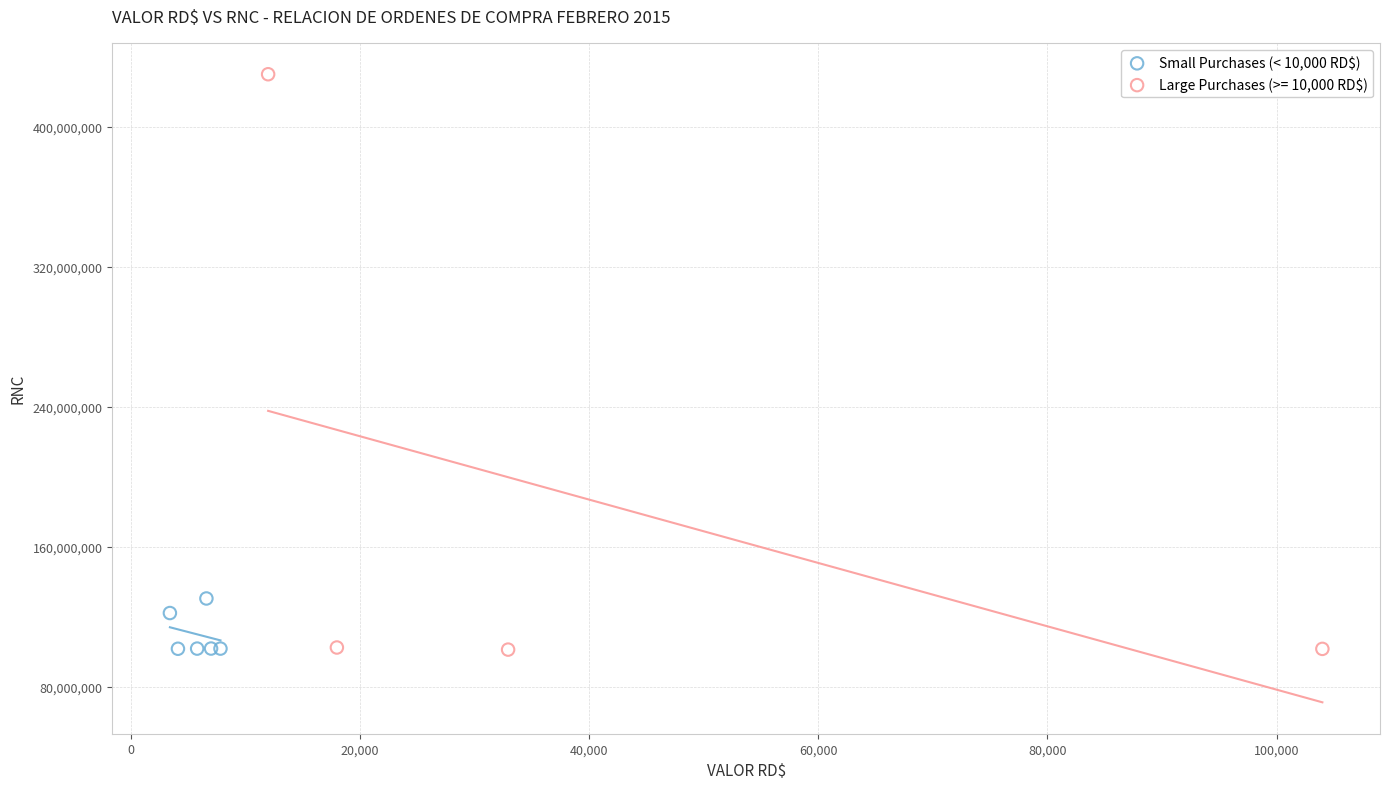

Which series contains the highest Y value?

Large Purchases (>= 10,000 RD$)